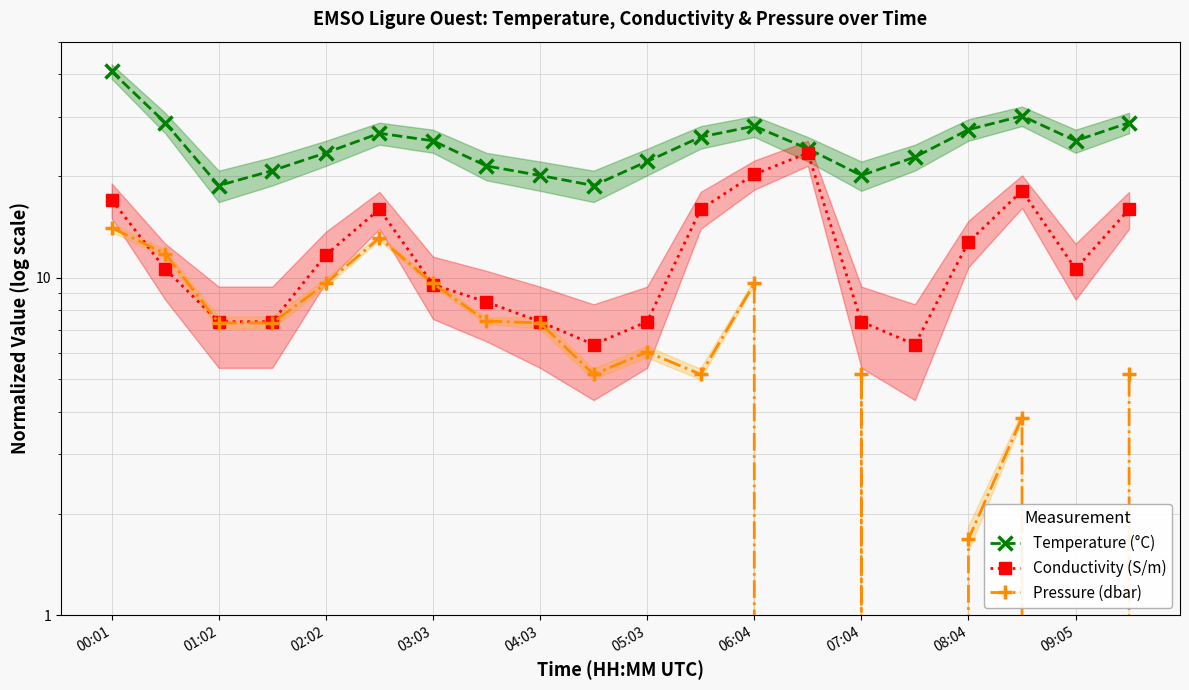

True or false: Pressure (dbar) and Temperature (°C) intersect in this chart.

False